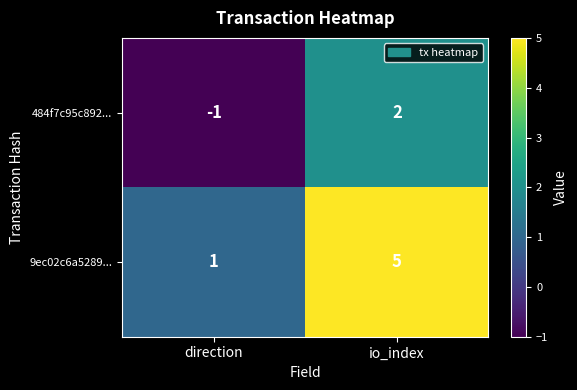

How many positive values does the 484f7c95c892... series have?

1